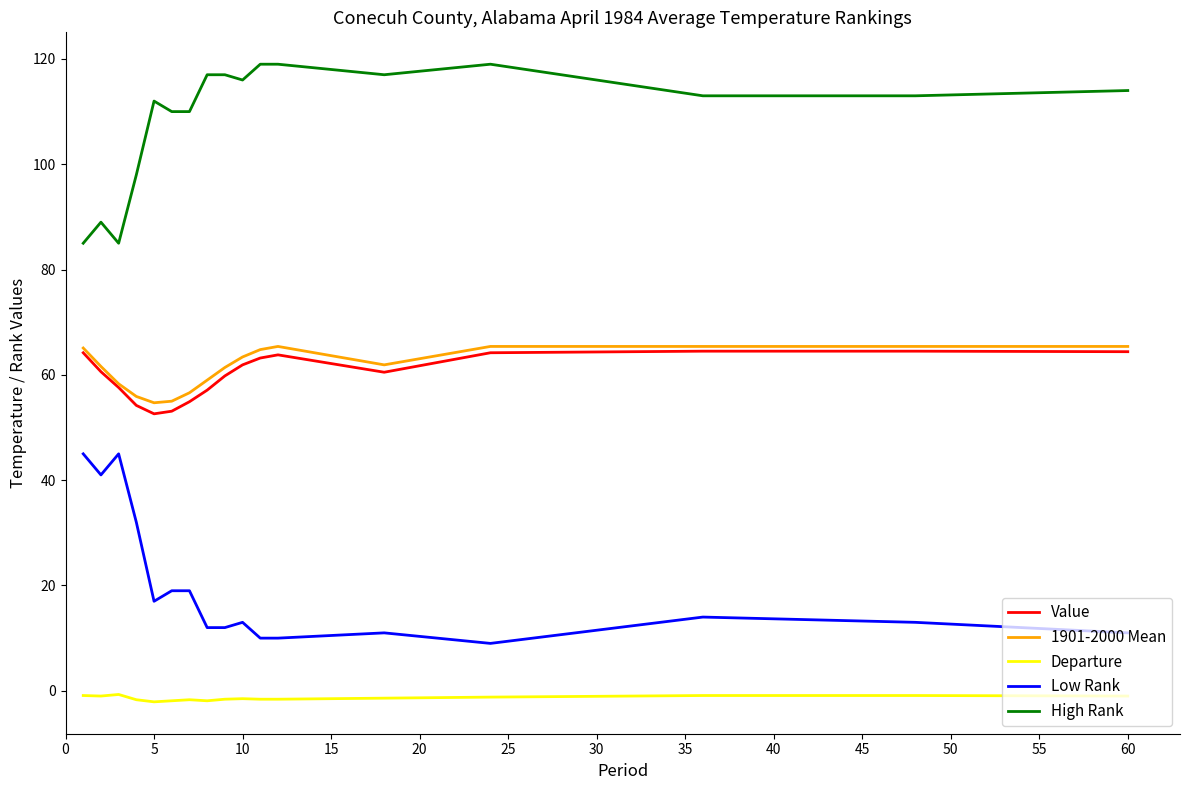

Does the chart have visible grid lines?

No